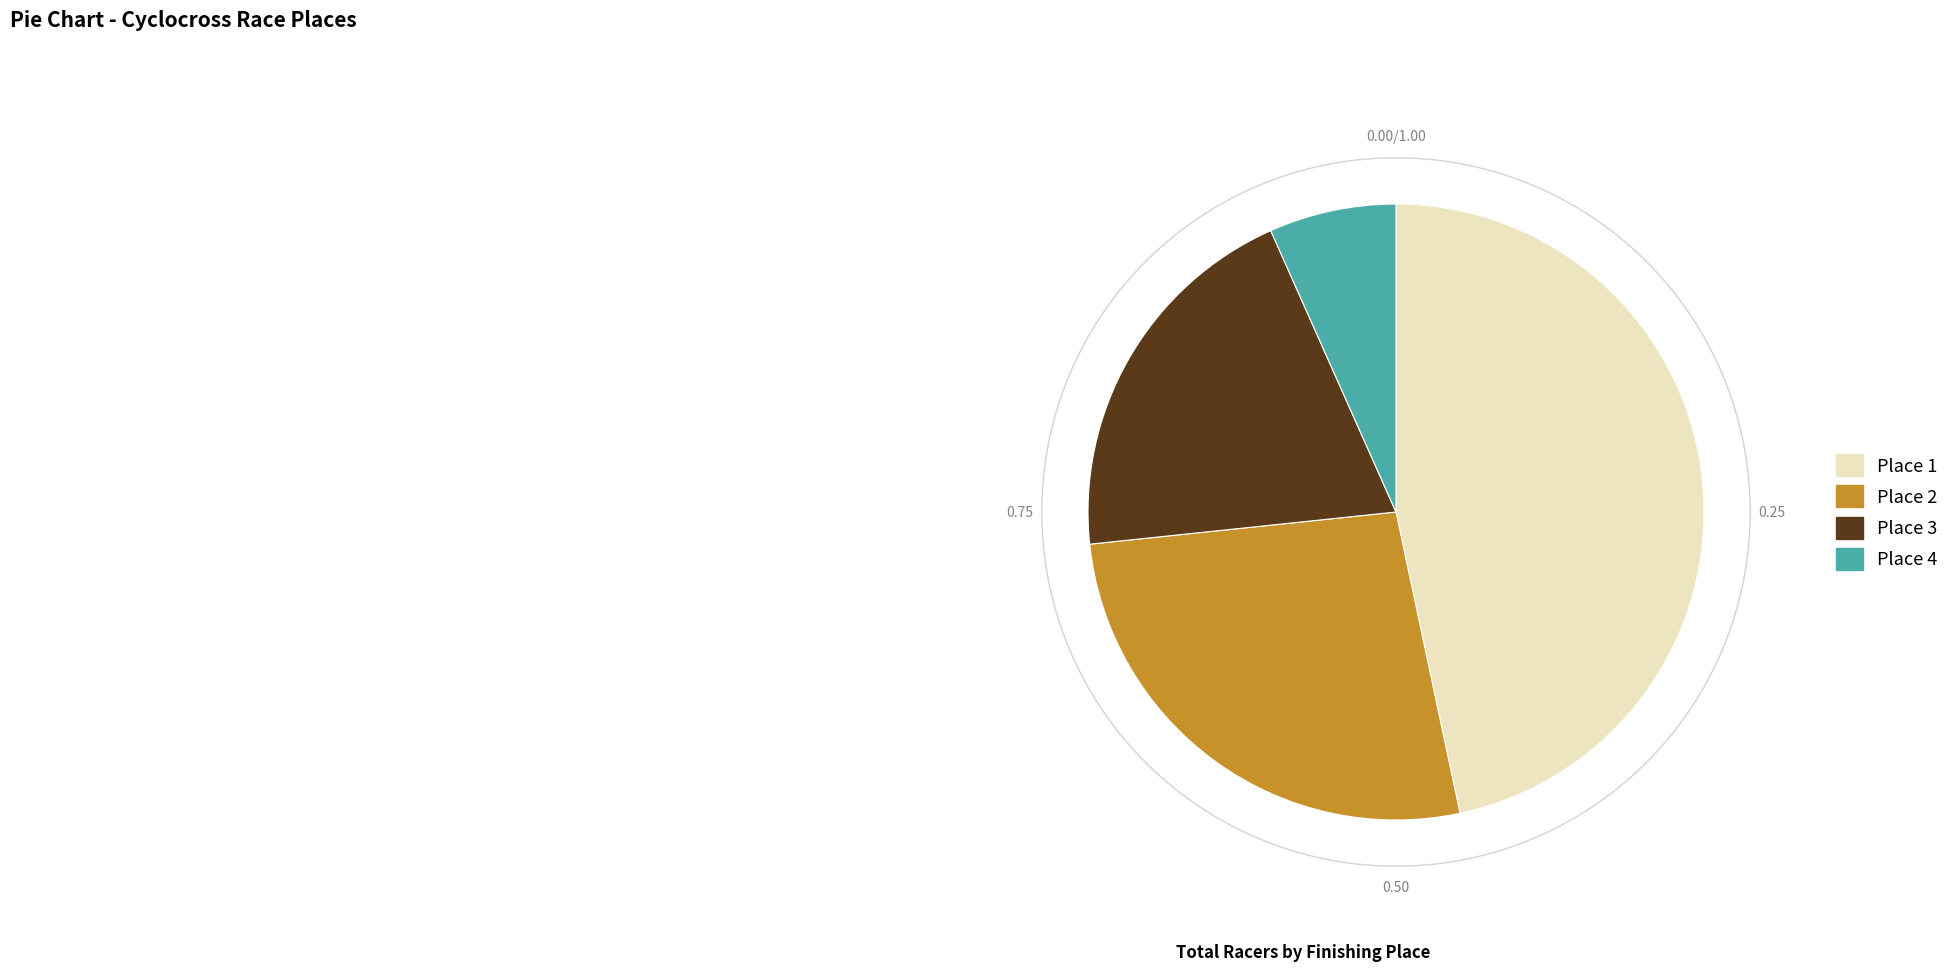

To the nearest percent, what is the average slice percentage?

25%